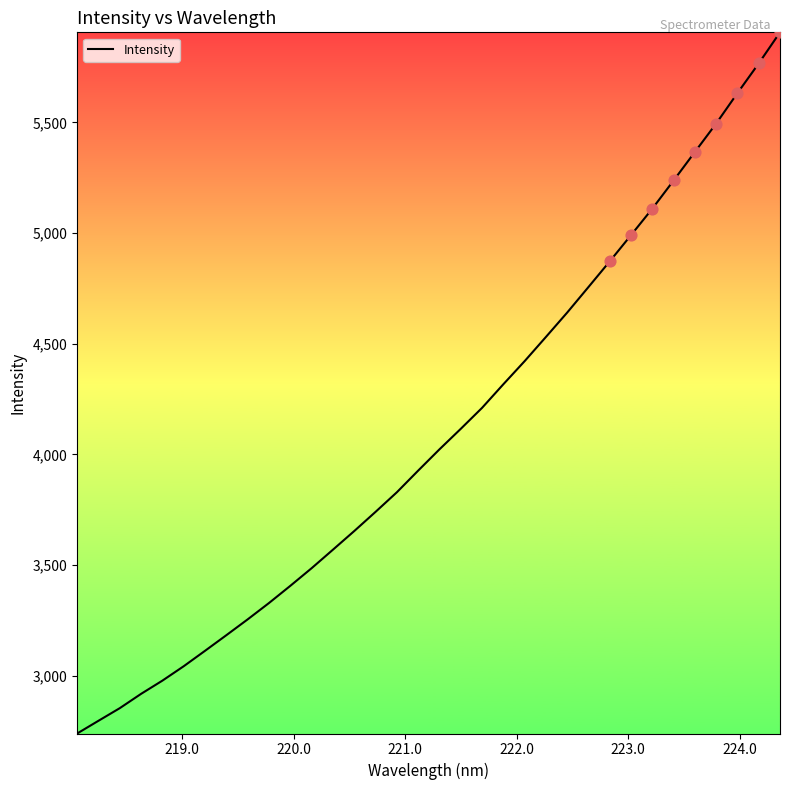

What is the difference between the maximum and minimum values?

3167.1